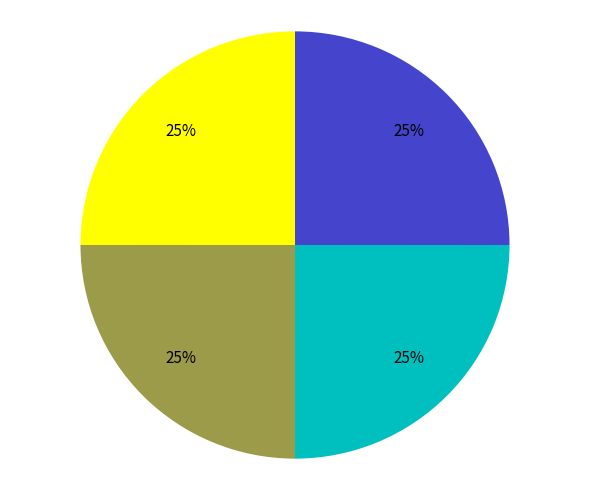

Is there a majority slice in this chart?

No